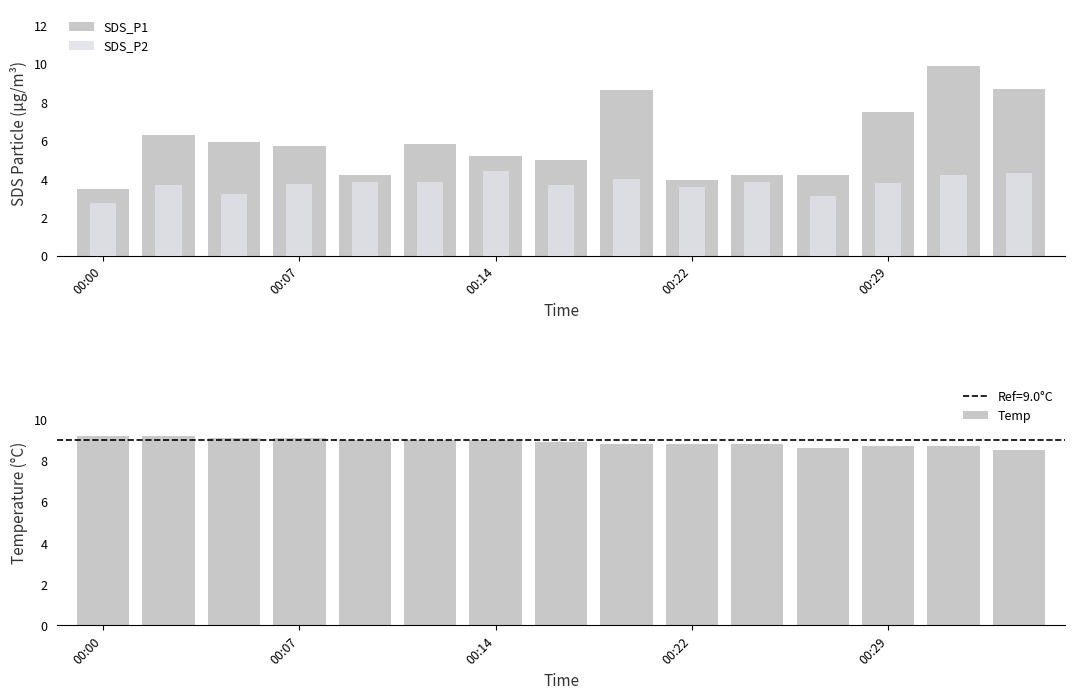

What is the total value across all series at 13?

22.8